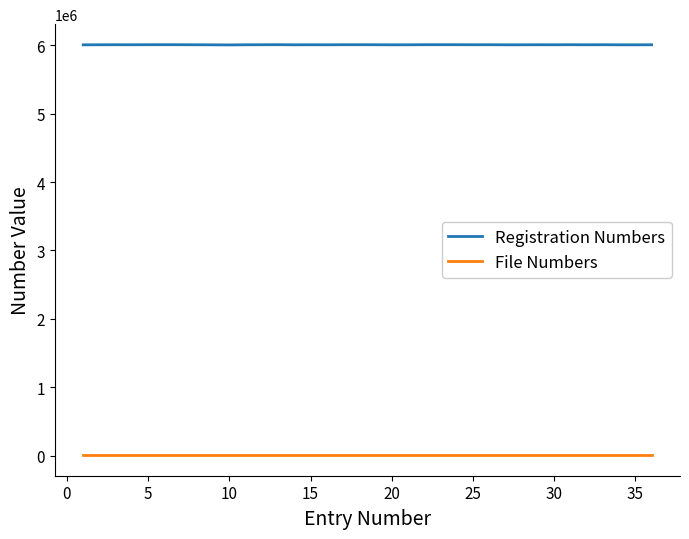

Which series has the widest spread of values?

Registration Numbers